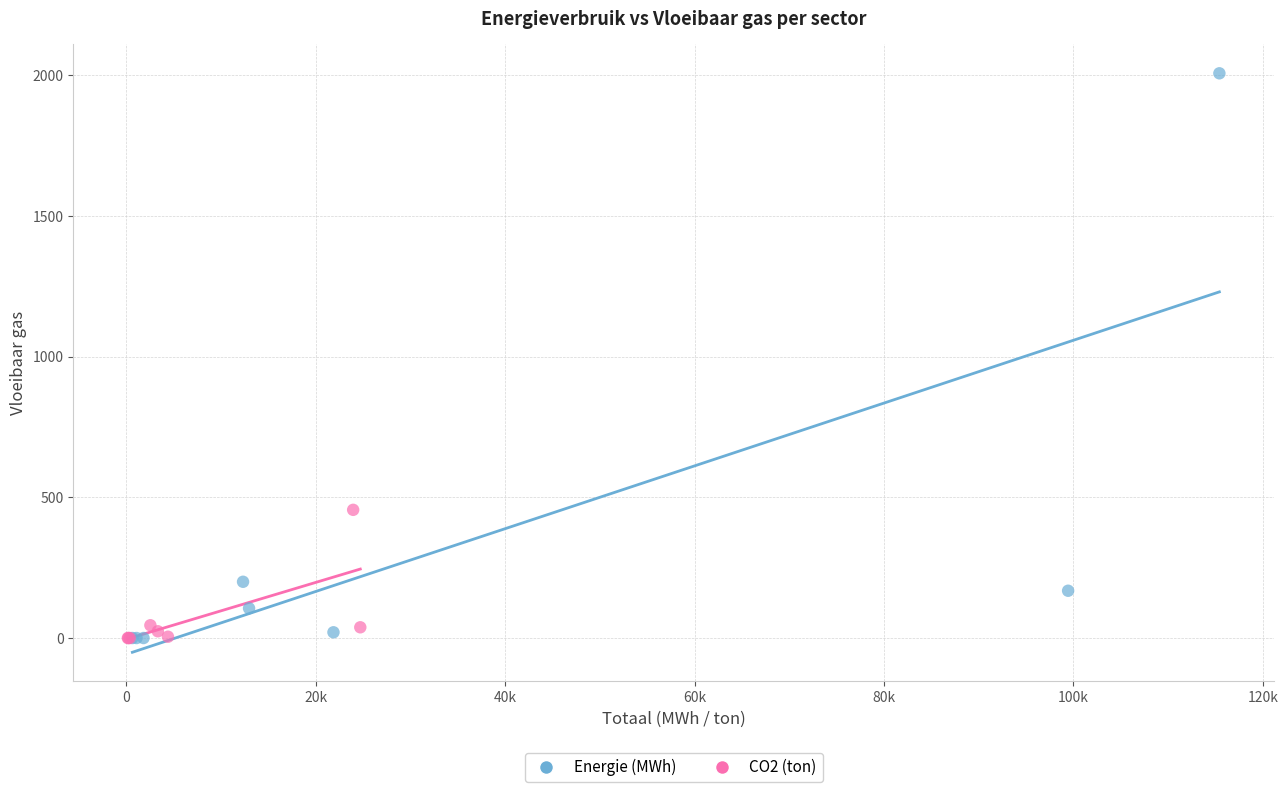

Which series contains the highest Y value?

Energie (MWh)